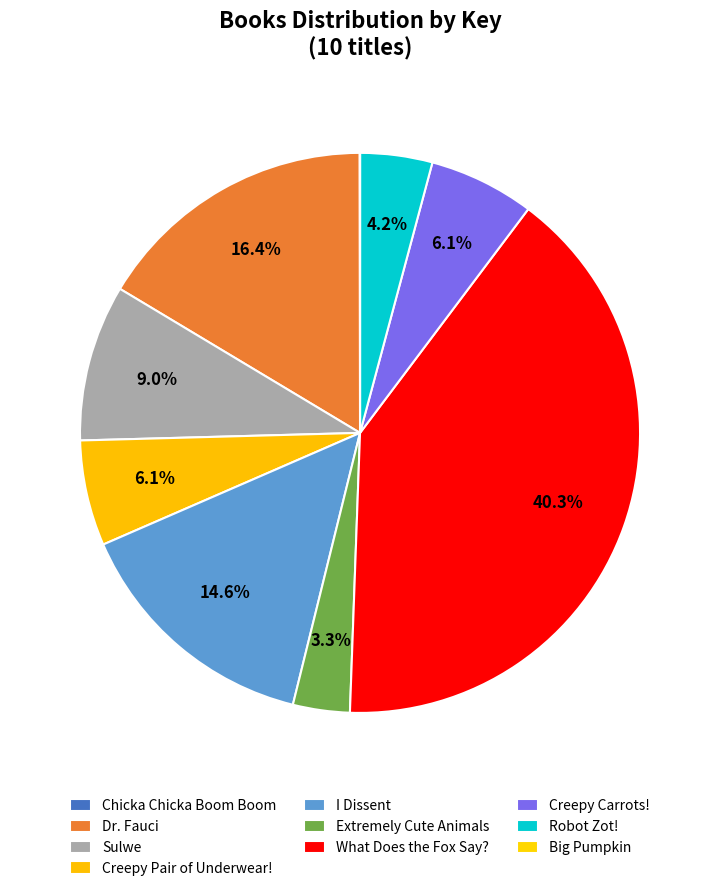

Between Dr. Fauci and Creepy Carrots!, which is larger?

Dr. Fauci